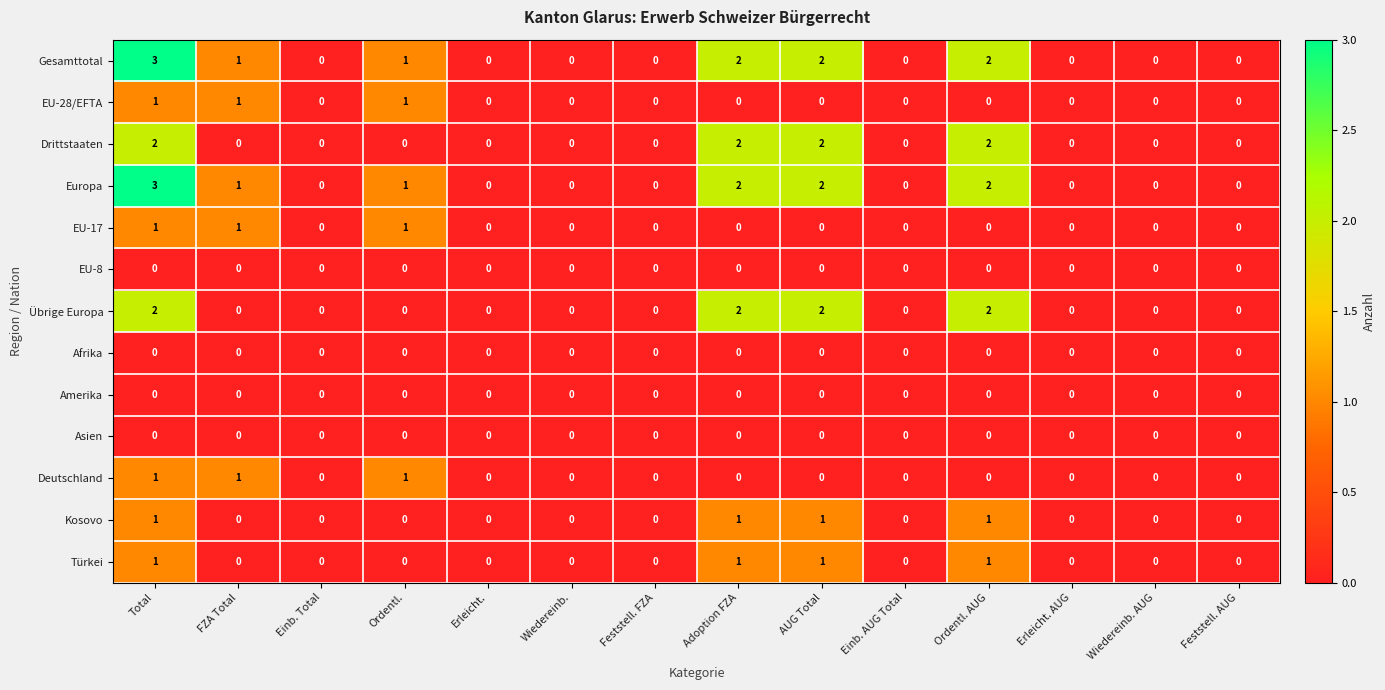

What is the sum of all Übrige Europa values?

8